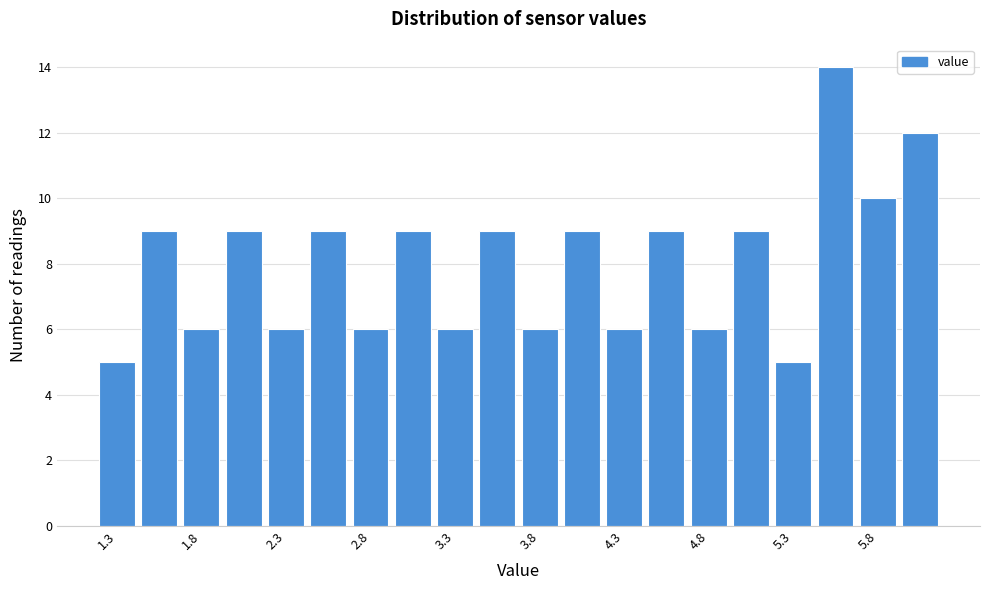

Reading left to right, list every bar in this chart as the range it spans on the x-axis followed by its height. The values are not printed on the chart, so give them approximately, as read against the axis.

1.15 to 1.40: 5
1.40 to 1.65: 9
1.65 to 1.90: 6
1.90 to 2.15: 9
2.15 to 2.40: 6
2.40 to 2.65: 9
2.65 to 2.90: 6
2.90 to 3.15: 9
3.15 to 3.40: 6
3.40 to 3.65: 9
3.65 to 3.90: 6
3.90 to 4.15: 9
4.15 to 4.40: 6
4.40 to 4.65: 9
4.65 to 4.90: 6
4.90 to 5.15: 9
5.15 to 5.40: 5
5.40 to 5.65: 14
5.65 to 5.90: 10
5.90 to 6.15: 12